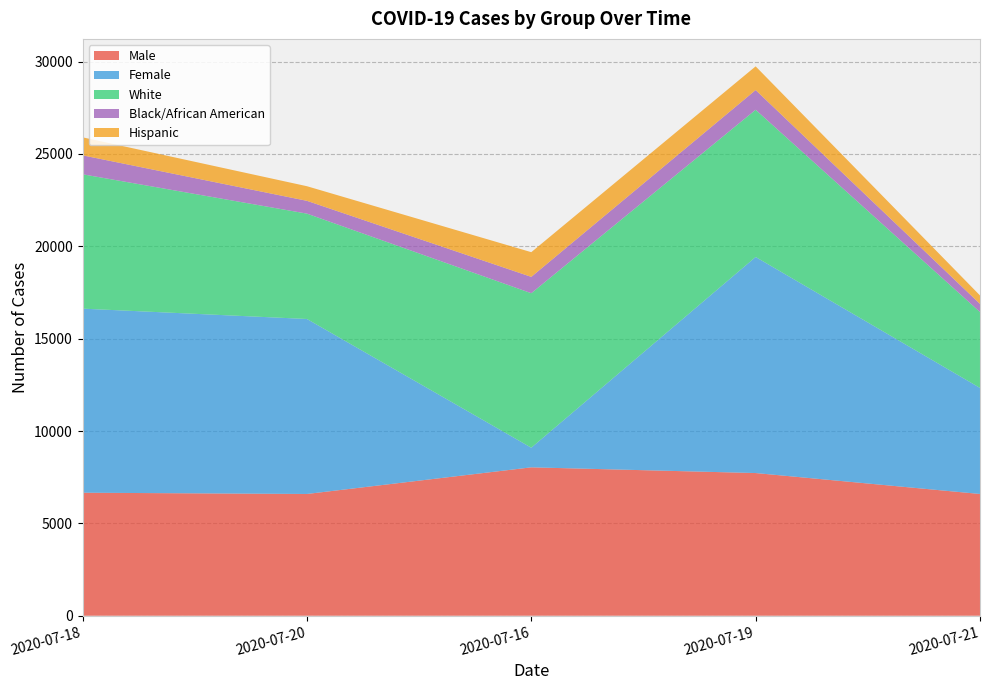

Reading left to right, transcribe all the data shown in this chart.

Male: 6660	6592	8034	7725	6592
Female: 9966	9474	1063	11697	5742
White: 7274	5704	8364	7972	4108
Black/African American: 1026	693	885	1066	440
Hispanic: 975	791	1337	1283	458